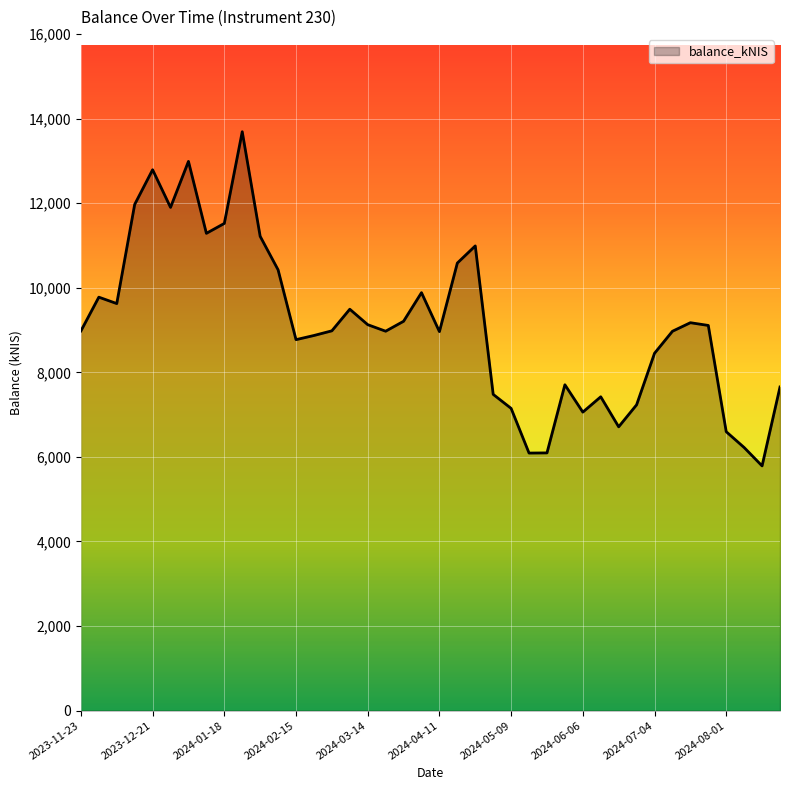

What is the difference between the maximum and minimum values?

7903.9